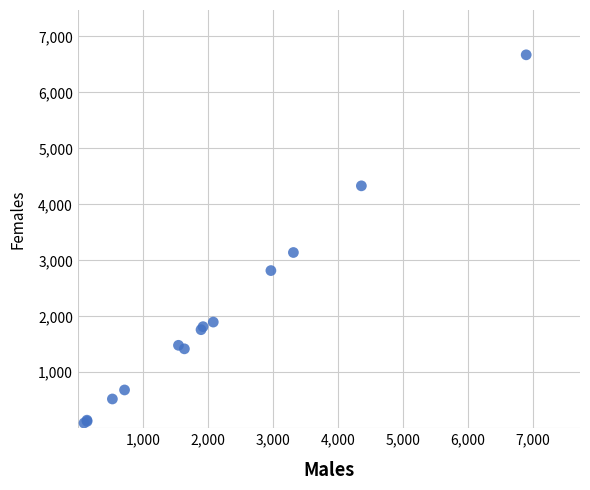

What Y value in the scatter plot is closest to 3382?

3140